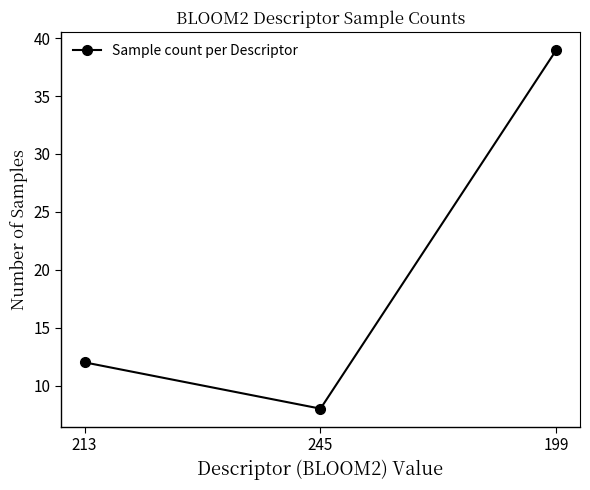

What position from the right is 245?

2